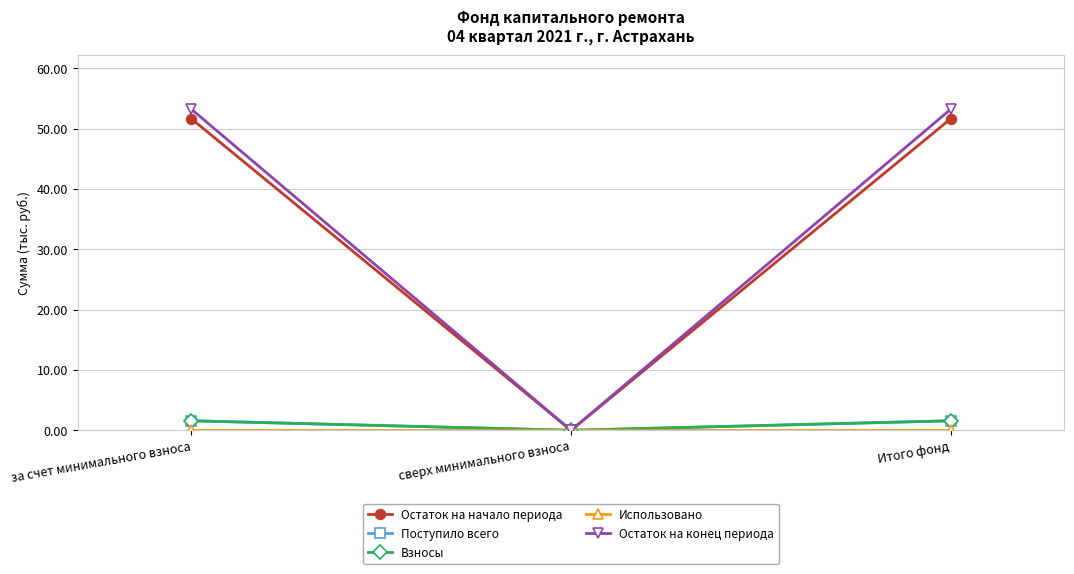

At сверх минимального взноса, list the series in order from smallest to largest.

Остаток на начало периода, Поступило всего, Взносы, Использовано, Остаток на конец периода